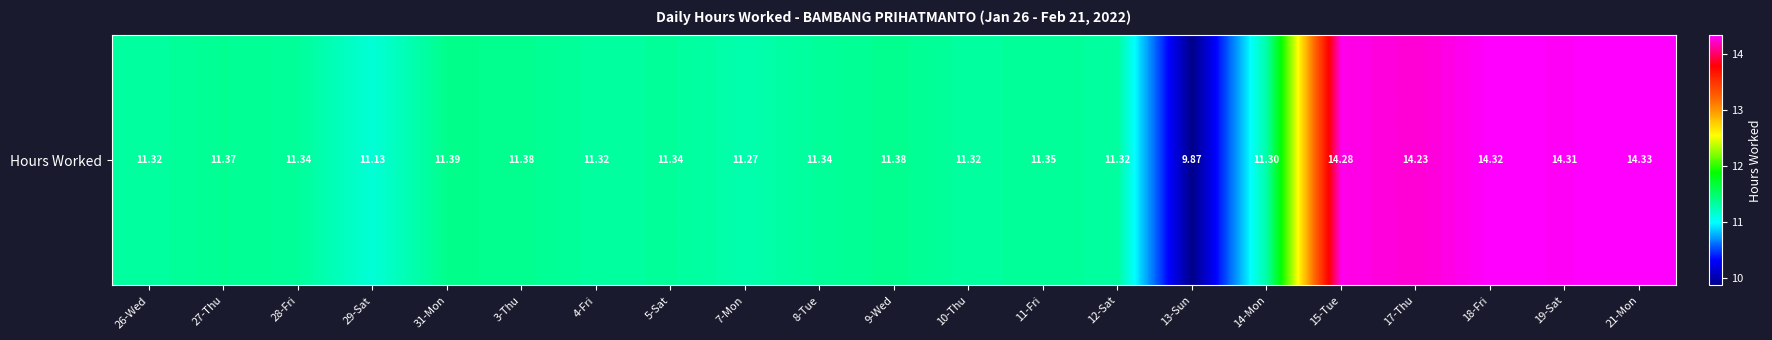

What is the smallest value displayed?

9.9